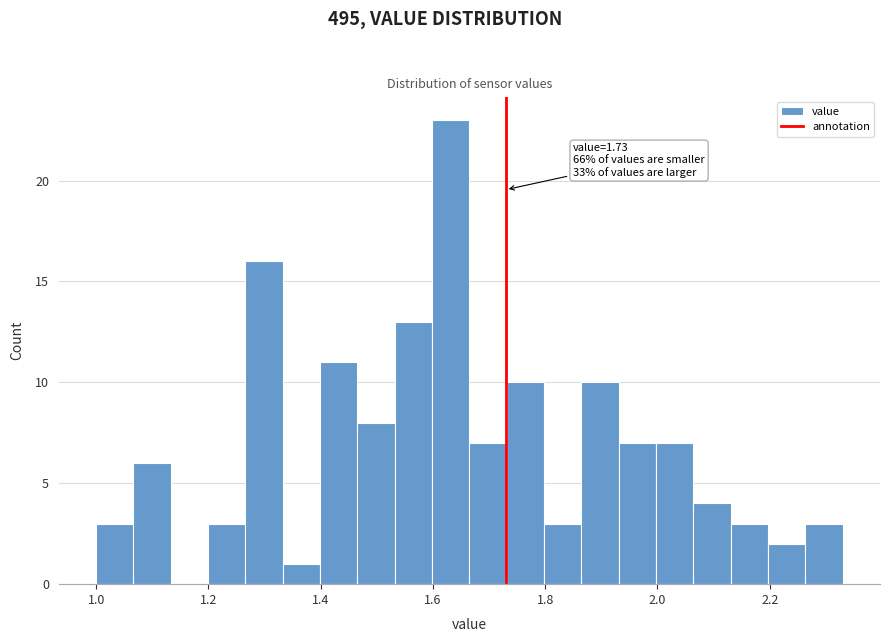

Around what value on the x-axis is the tallest bar? Give the approximate position of its centre, as read against the axis.

1.64